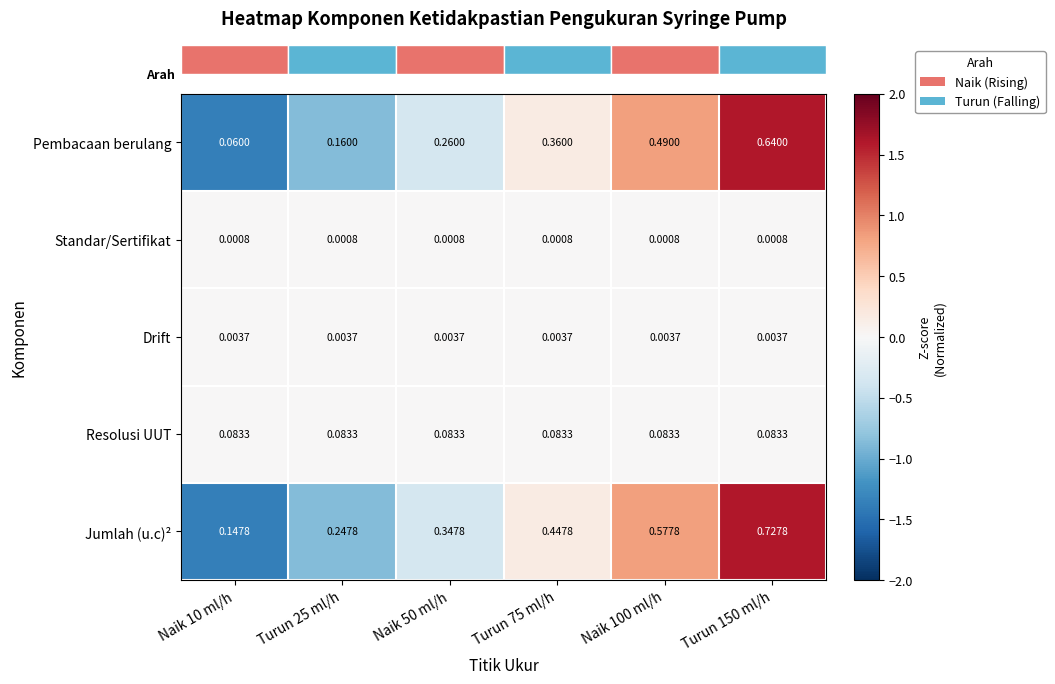

List the series in order of their peak value, highest first.

Jumlah (u.c)², Pembacaan berulang, Resolusi UUT, Drift, Standar/Sertifikat